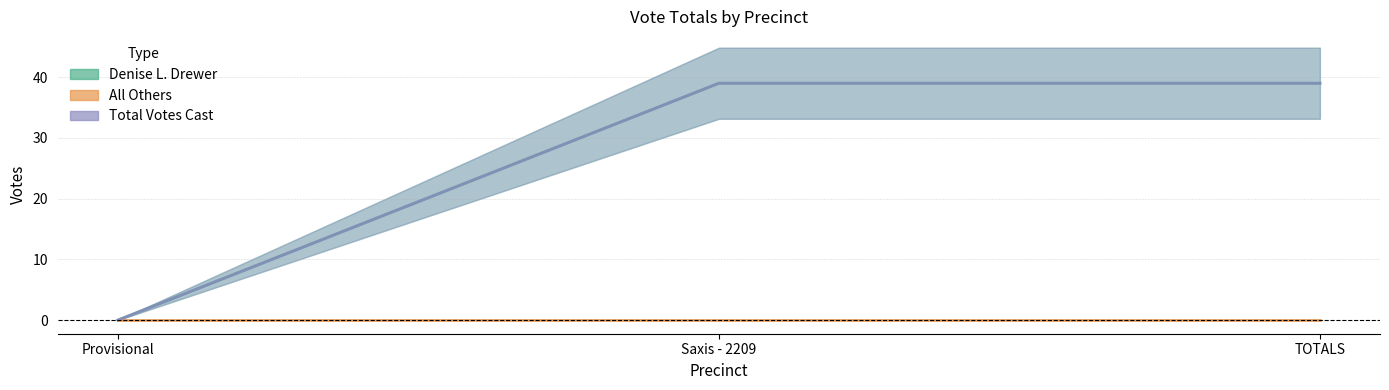

What is the average value of the Denise L. Drewer series?

26